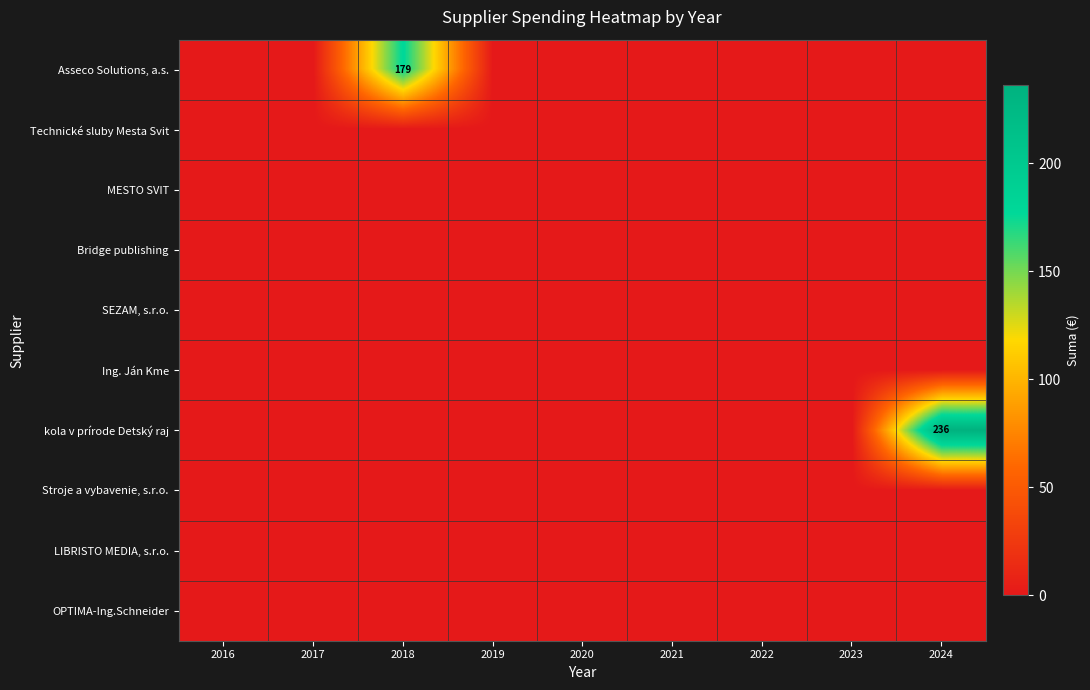

At which label does Stroje a vybavenie, s.r.o. reach its minimum?

2016